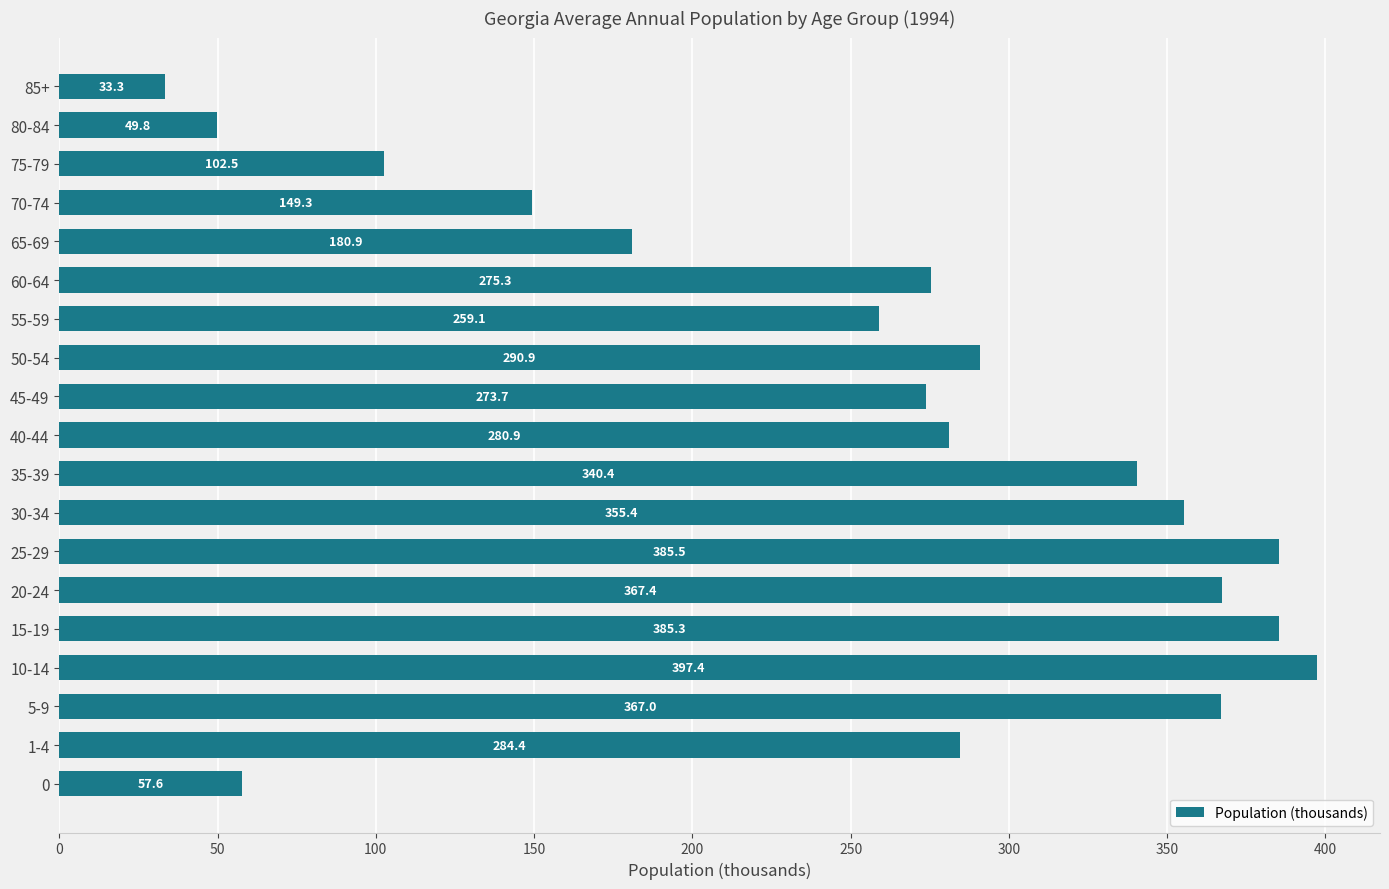

Where is the data nearest to the value 215?

65-69